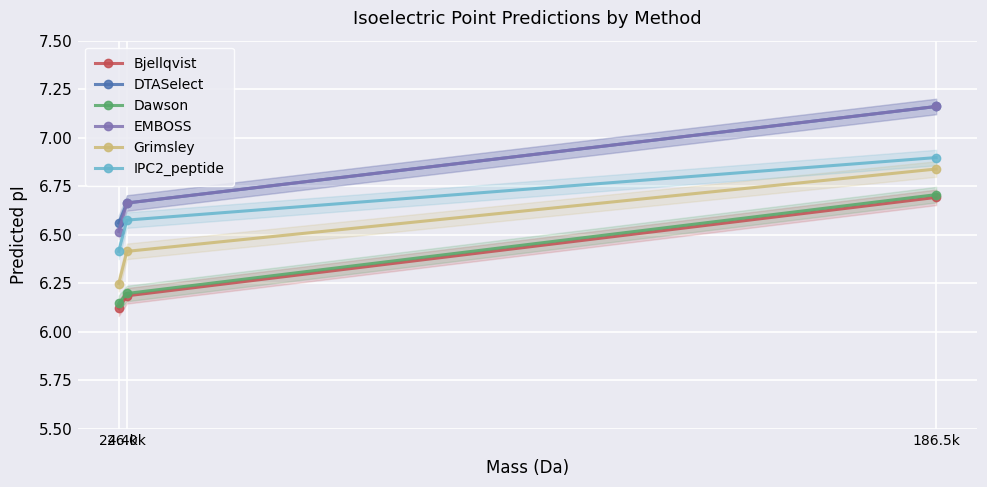

At which category is the sum across all series the highest?

186.5k